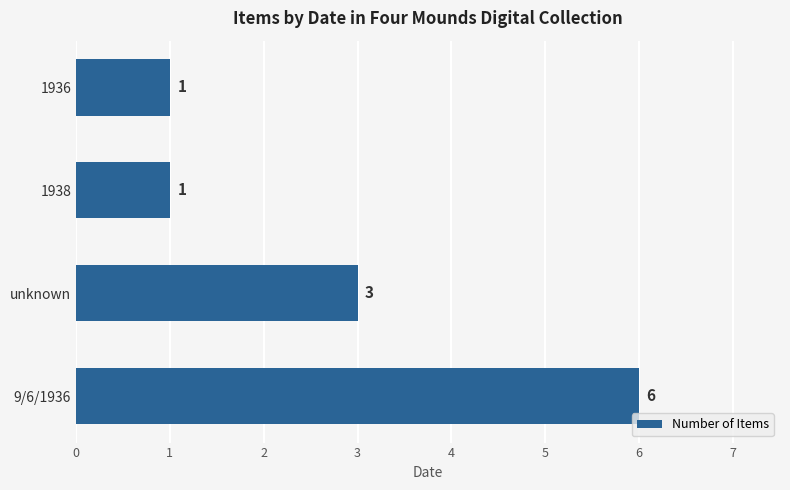

What is the ratio of the value at 9/6/1936 to the value at unknown?

2.0